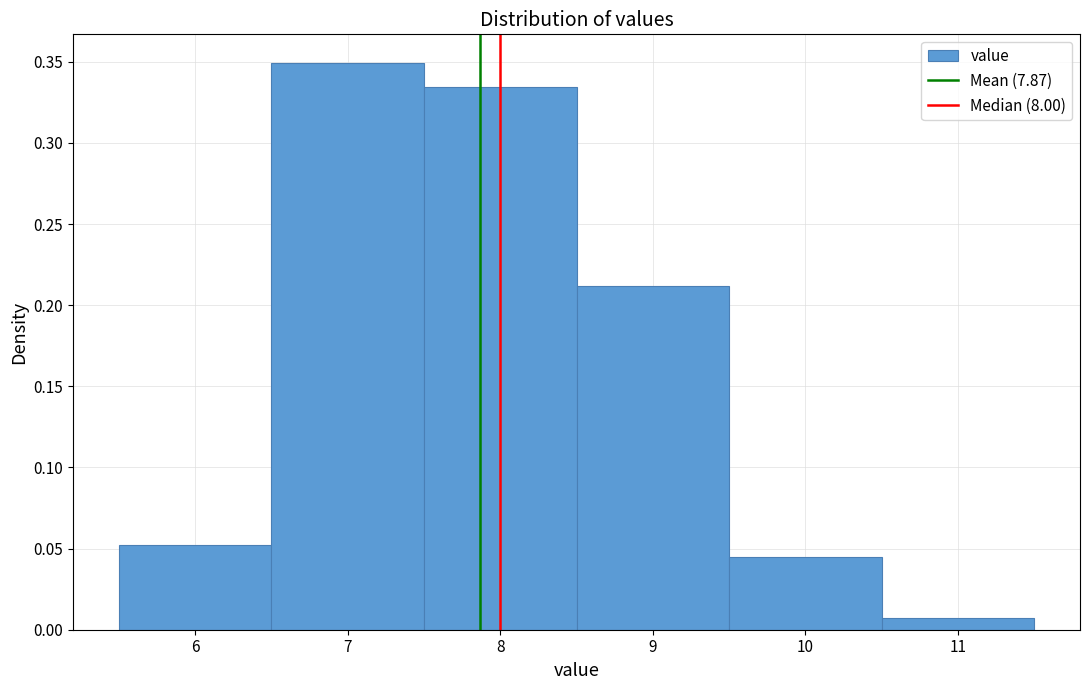

Over which range of the x-axis is the bar tallest?

6.5 to 7.5